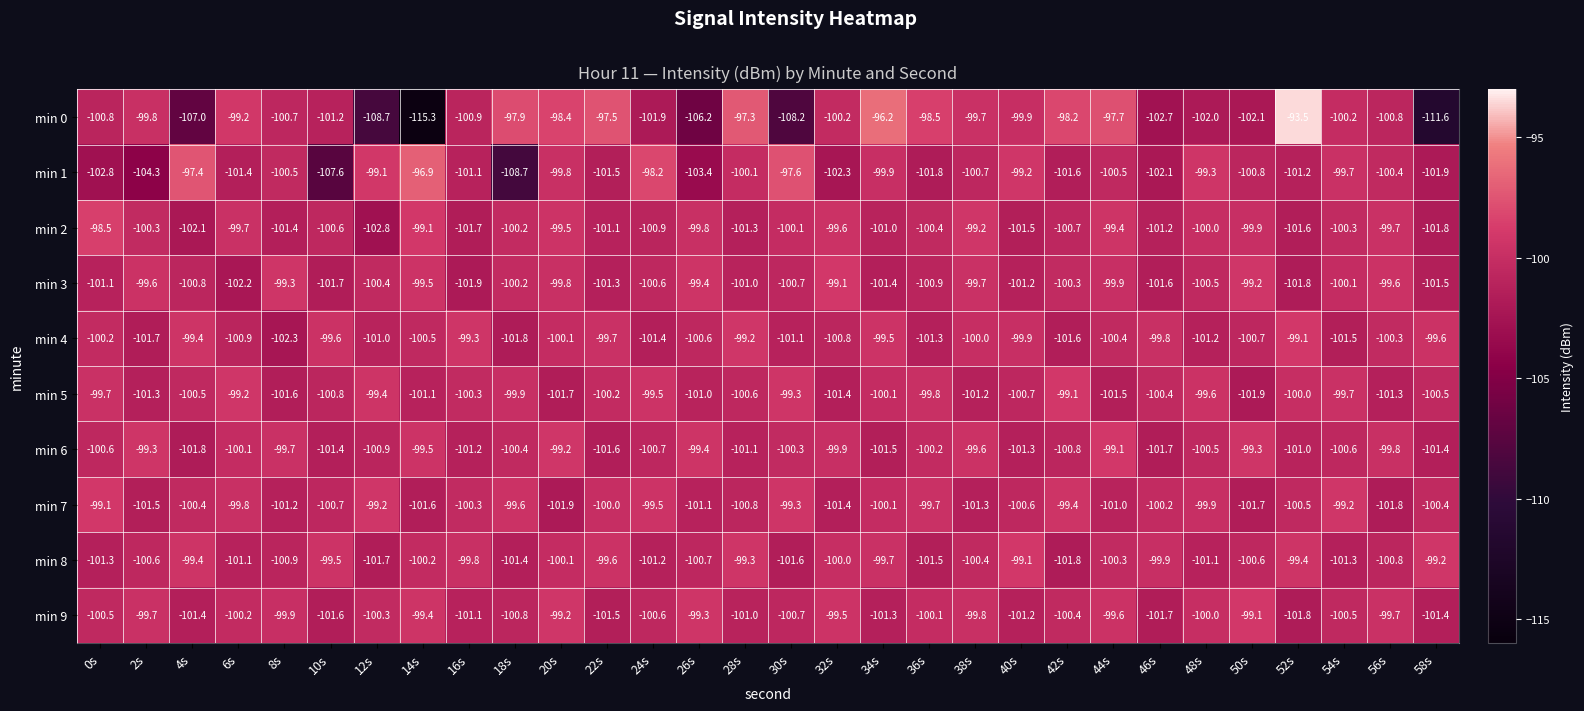

The value of min 0 at 44s is -56.8. True or false?

False